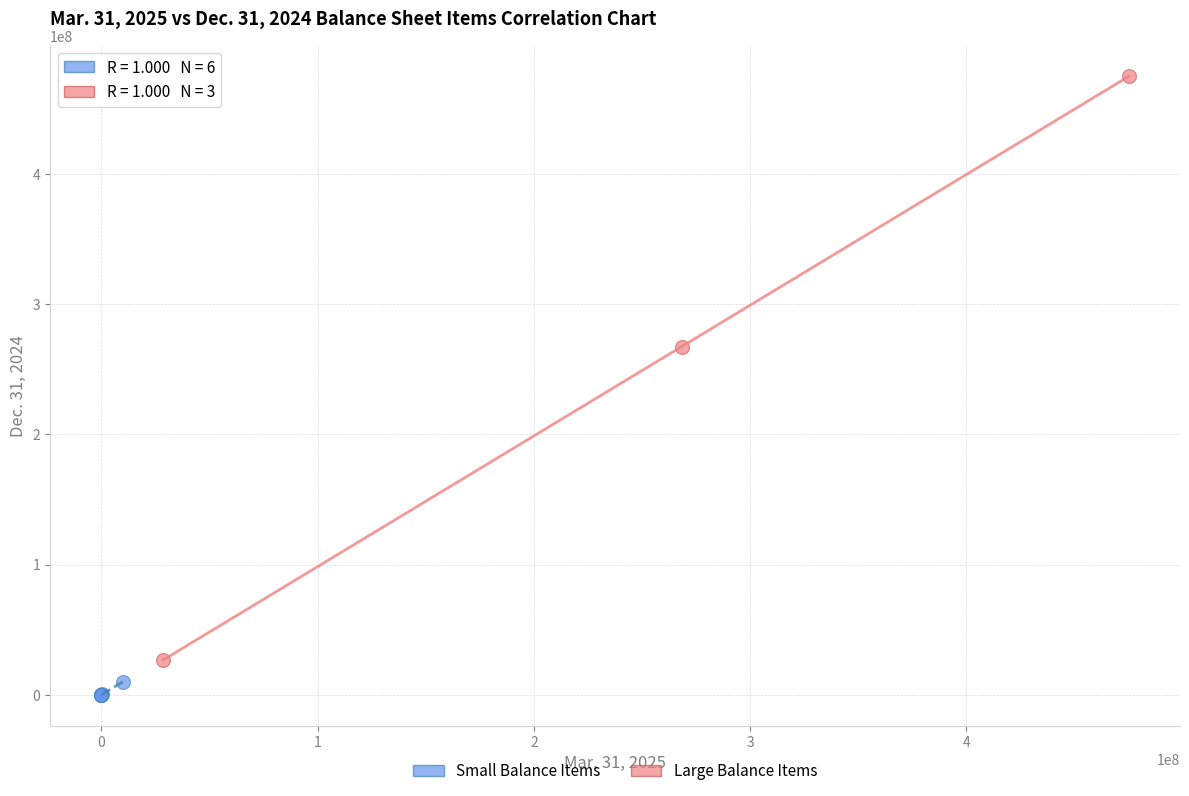

Which series contains the lowest Y value?

Small Balance Items